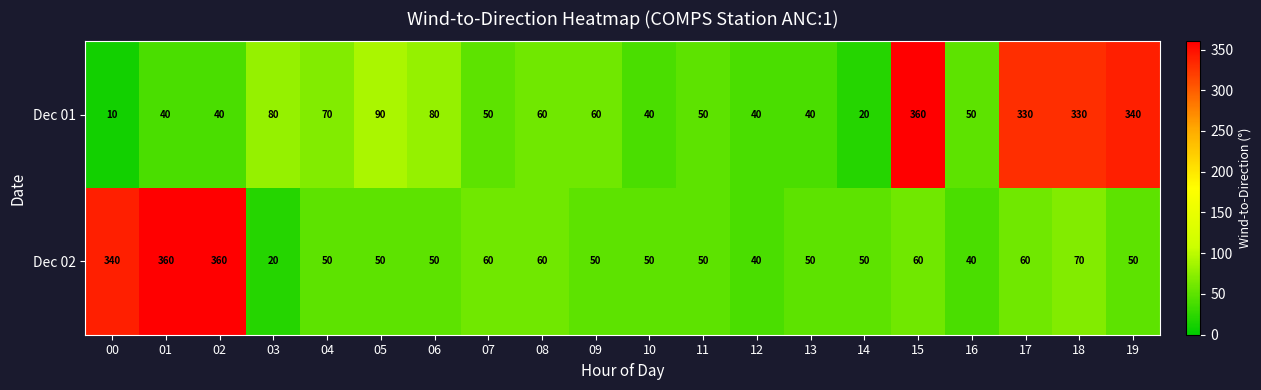

What is the spread (max minus min) of values at 19?

290